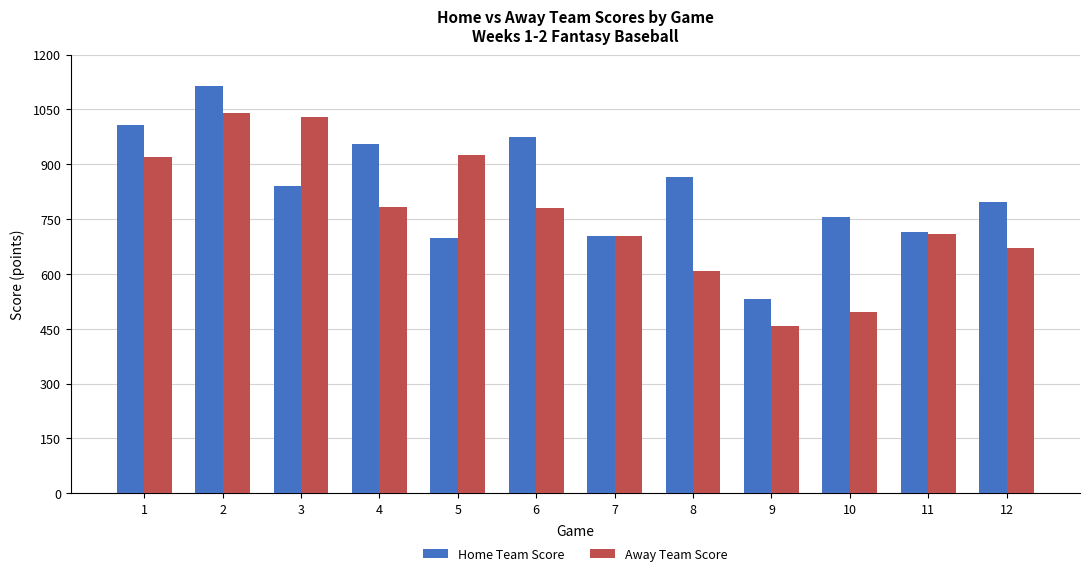

Is it true that Home Team Score equals 1078.5 at 5?

False